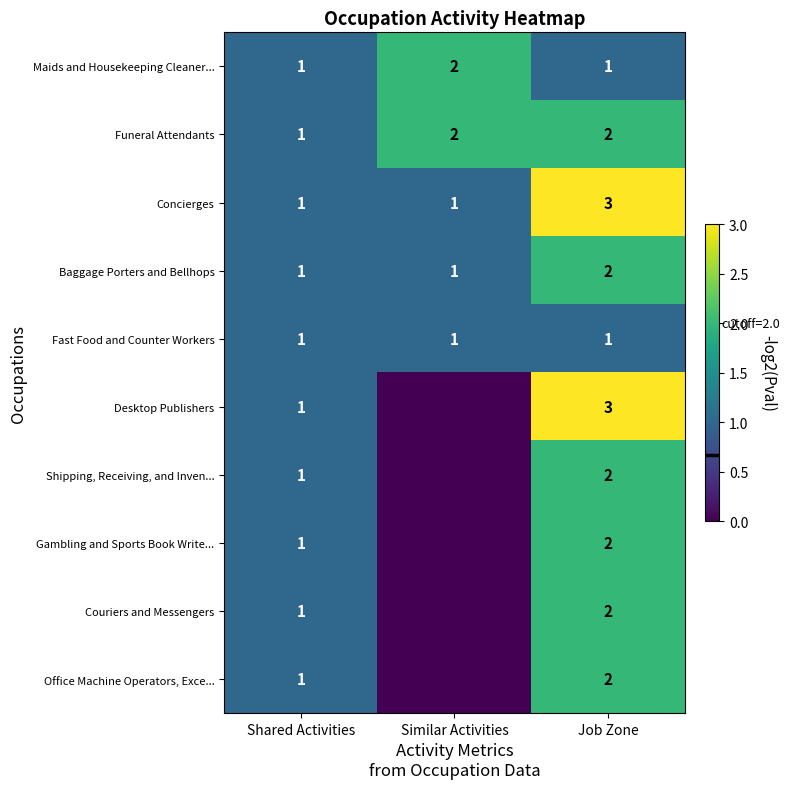

At which category is the sum across all series the highest?

Job Zone